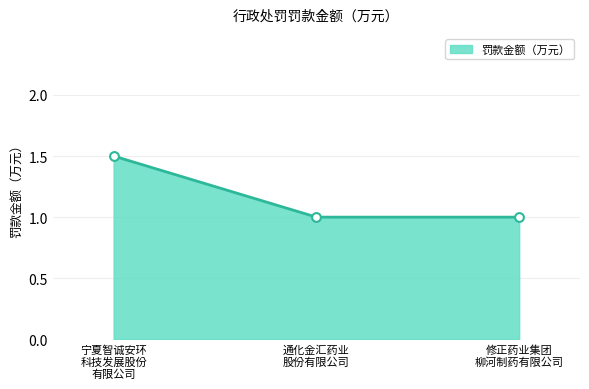

What is the smallest value displayed?

1.0